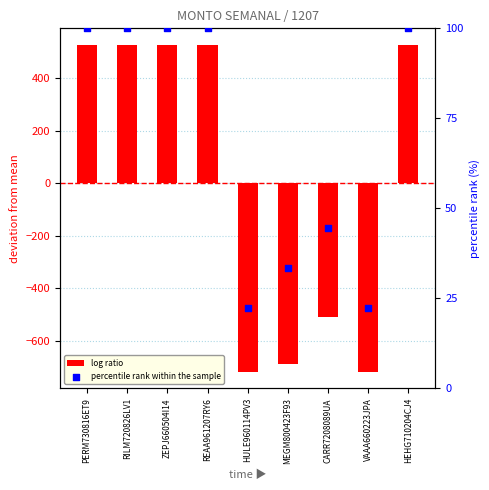

Which series contains the lowest Y value?

log ratio